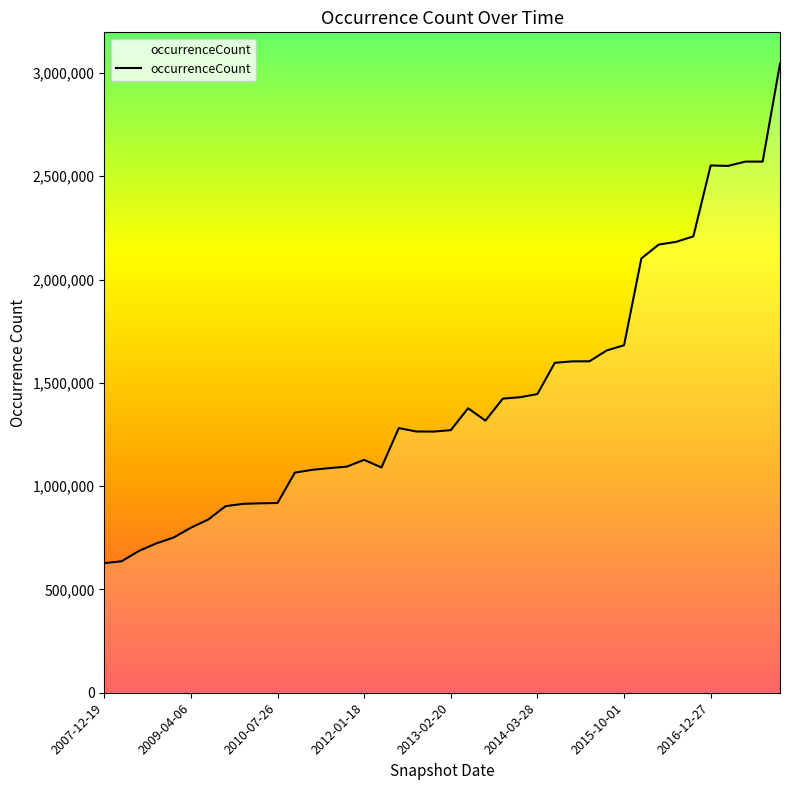

What is the maximum value shown in the chart?

3044194